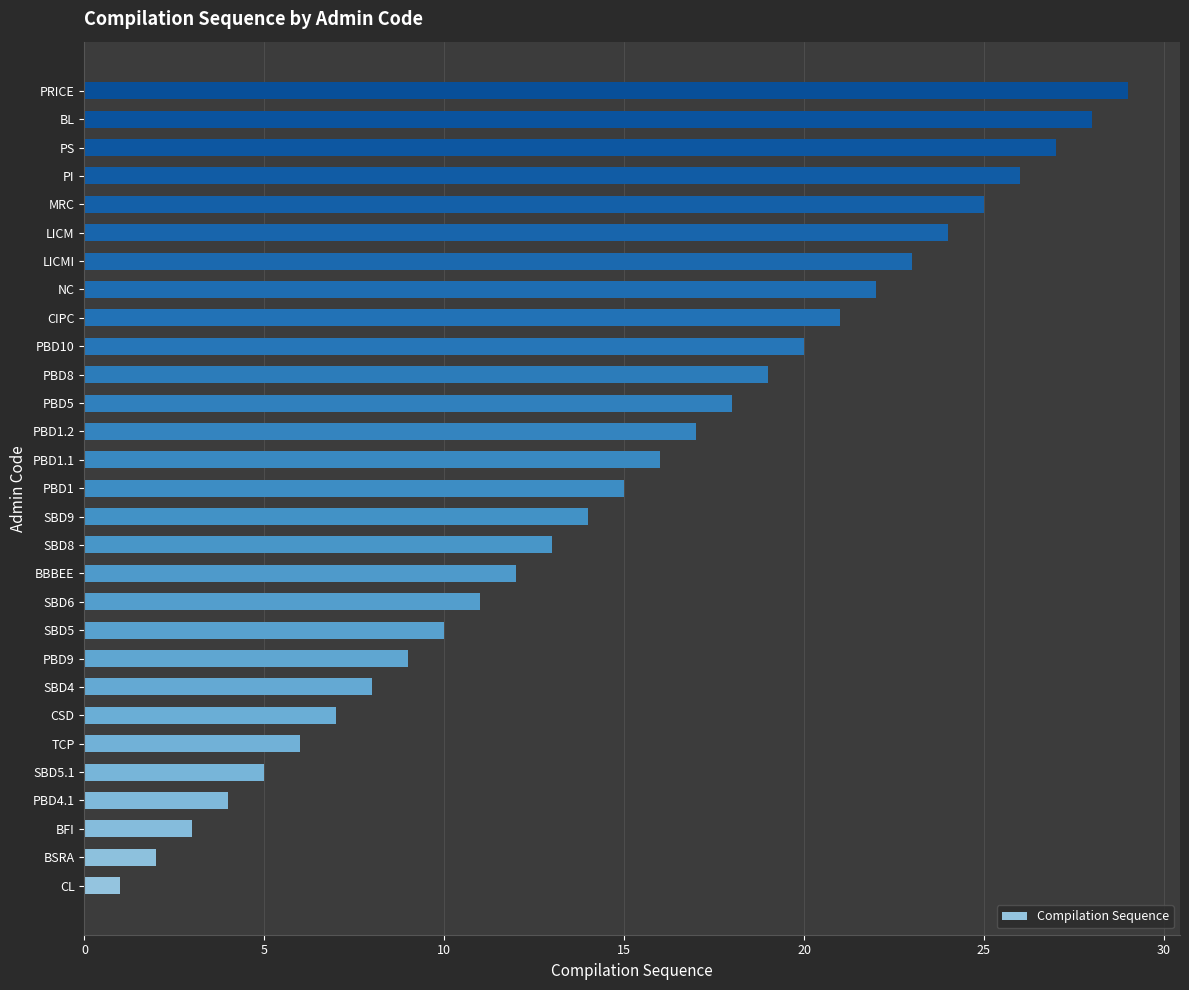

Are the bars grouped side by side (vs. stacked)?

No